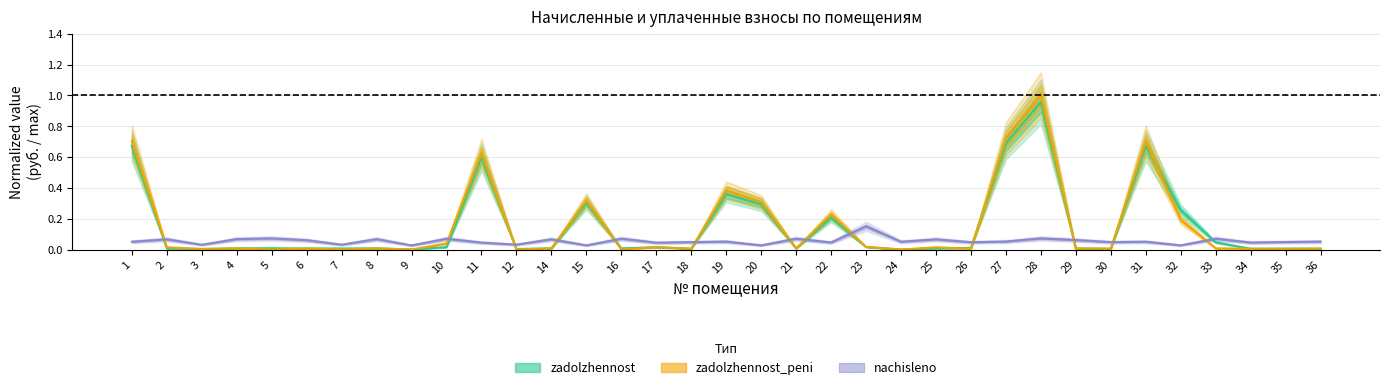

Does the chart display data point markers on the line(s)?

No